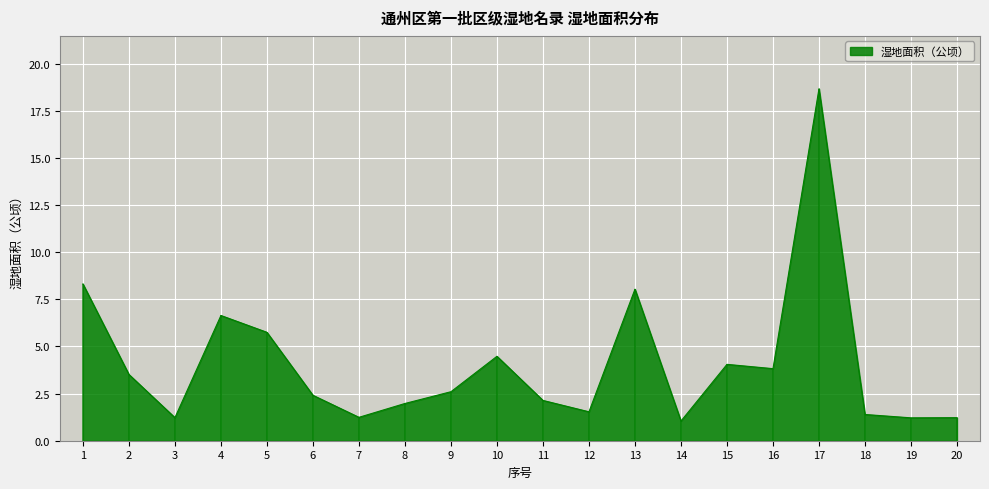

What is the sum of the values at 17 and 11?

20.8